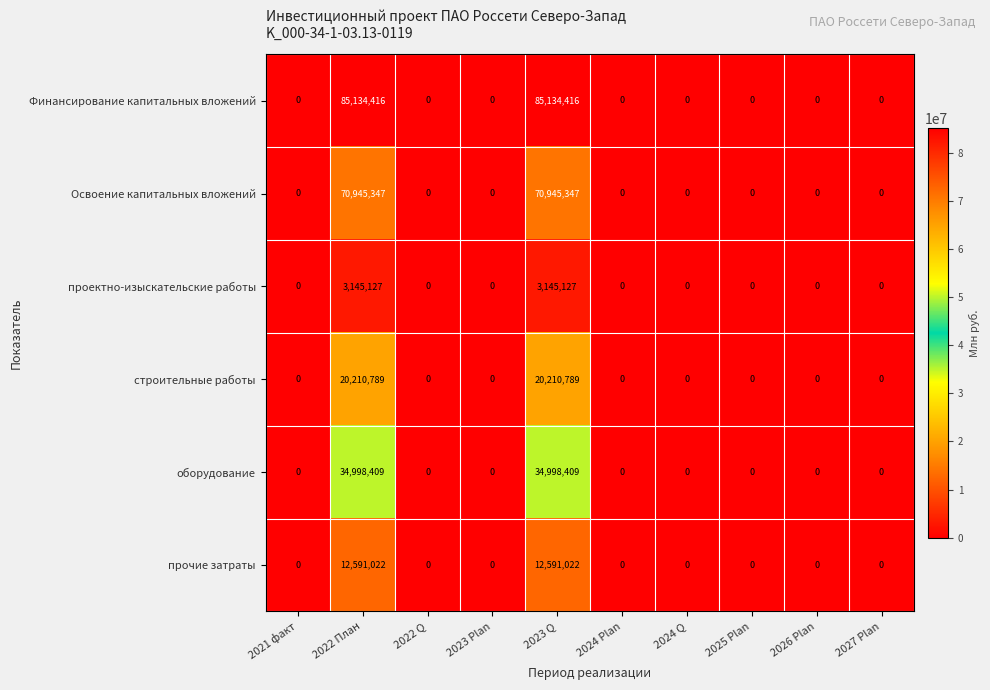

What is the maximum value for Финансирование капитальных вложений?

85134416